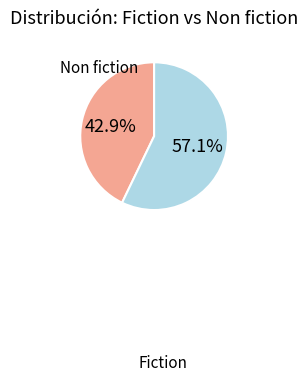

Is there a majority slice in this chart?

Yes